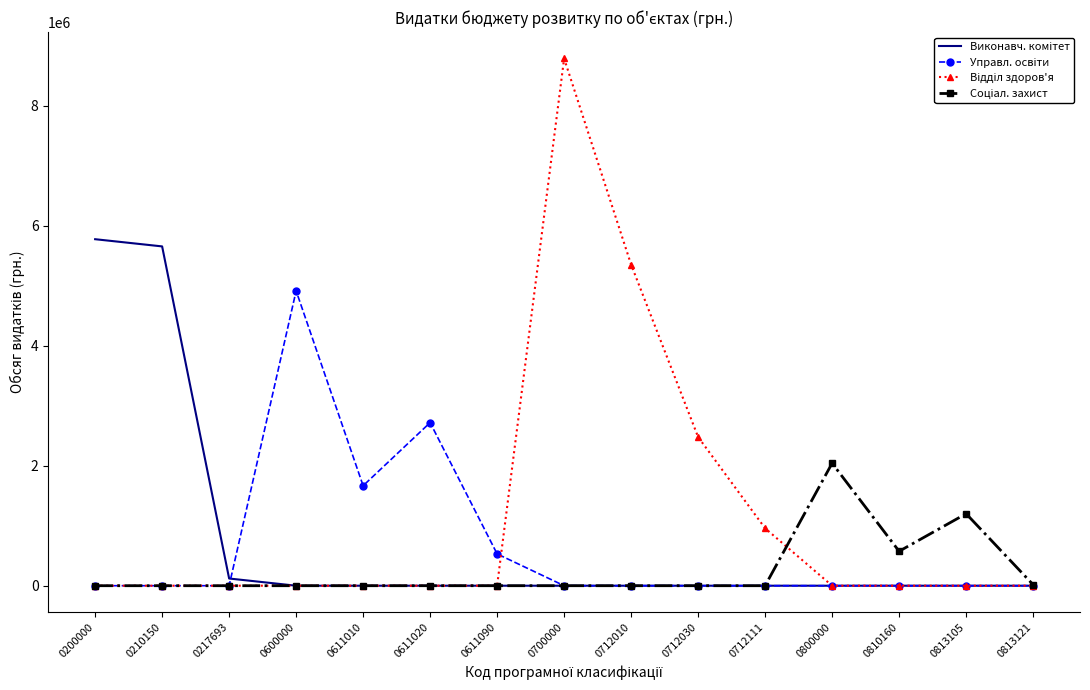

Which category has the highest value across all series?

0700000